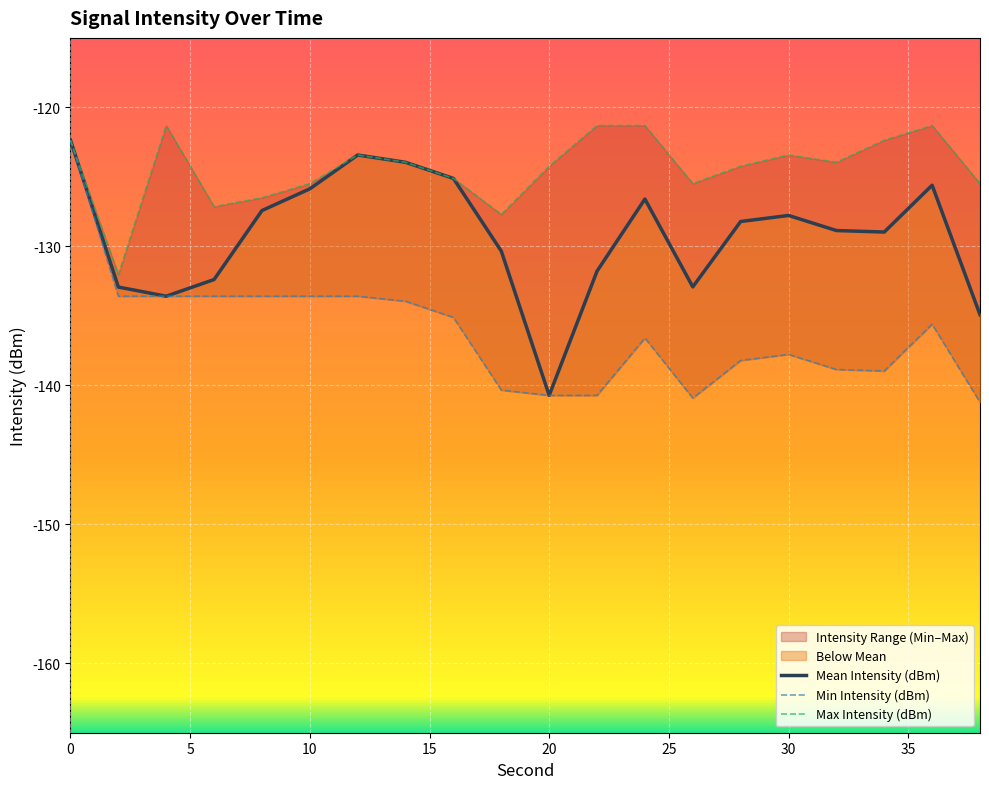

At which label is Max Intensity (dBm) closest to -126?

8